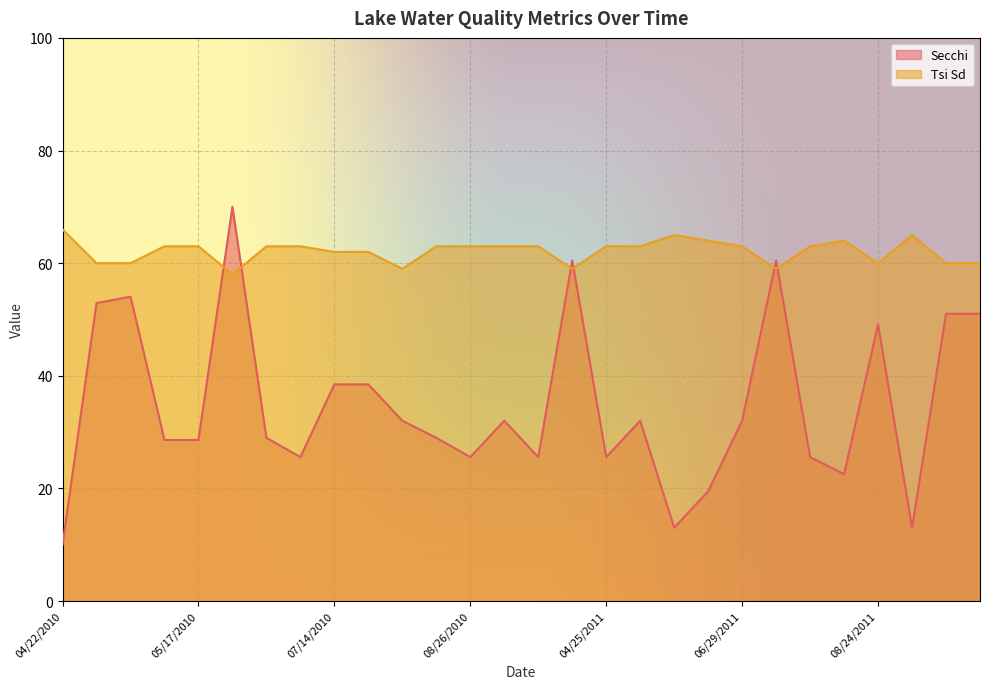

At which category does Secchi reach its first local valley?

06/28/2010